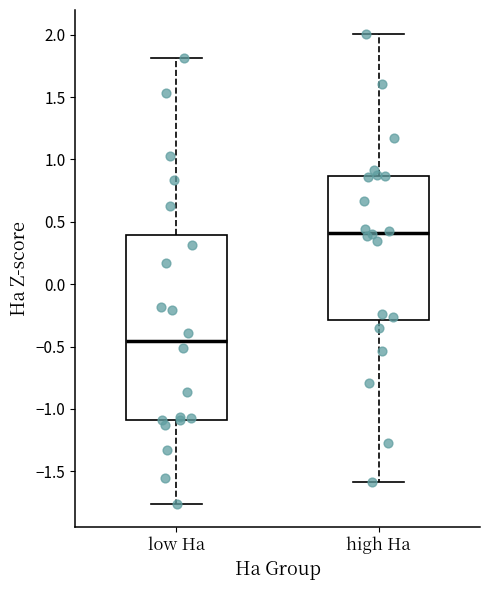

Reading left to right, read every box against the y-axis: the position of its median line, the range the box covers, and the ends of its whiskers. The values are not printed on the chart, so give them approximately, as read against the axis.

low Ha: median -0.45, box -1.10 to 0.40, whiskers -1.75 to 1.80
high Ha: median 0.40, box -0.30 to 0.85, whiskers -1.60 to 2.00